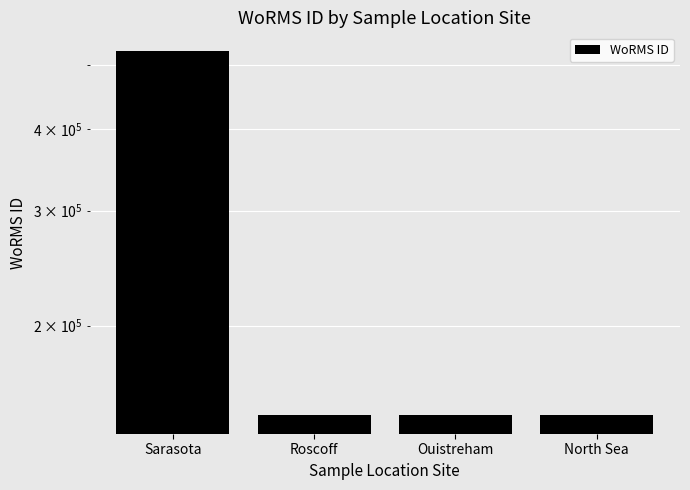

At which category does the chart reach its minimum across all series?

Roscoff